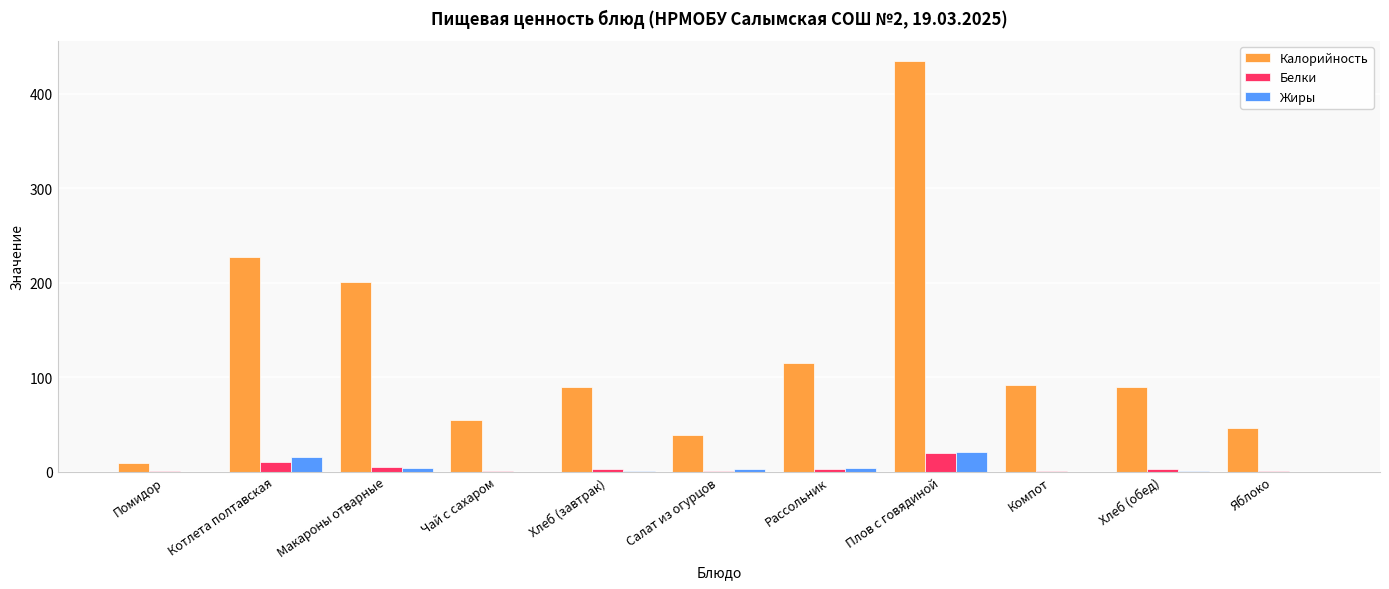

Which series has the largest range (max minus min)?

Калорийность